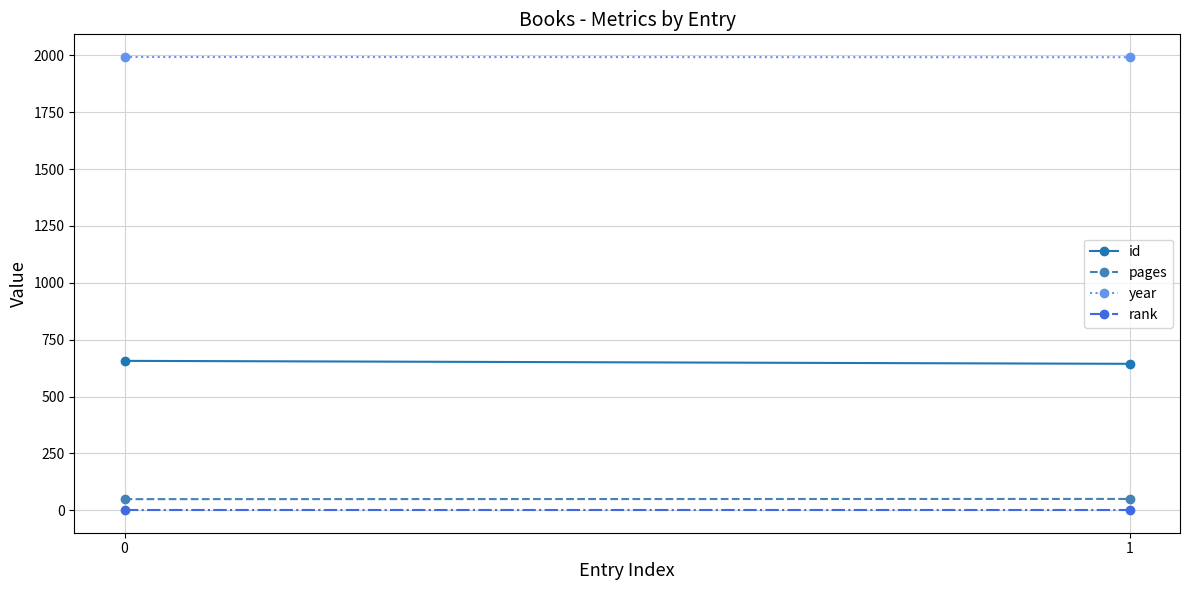

What is the total value across all series at 1?

2687